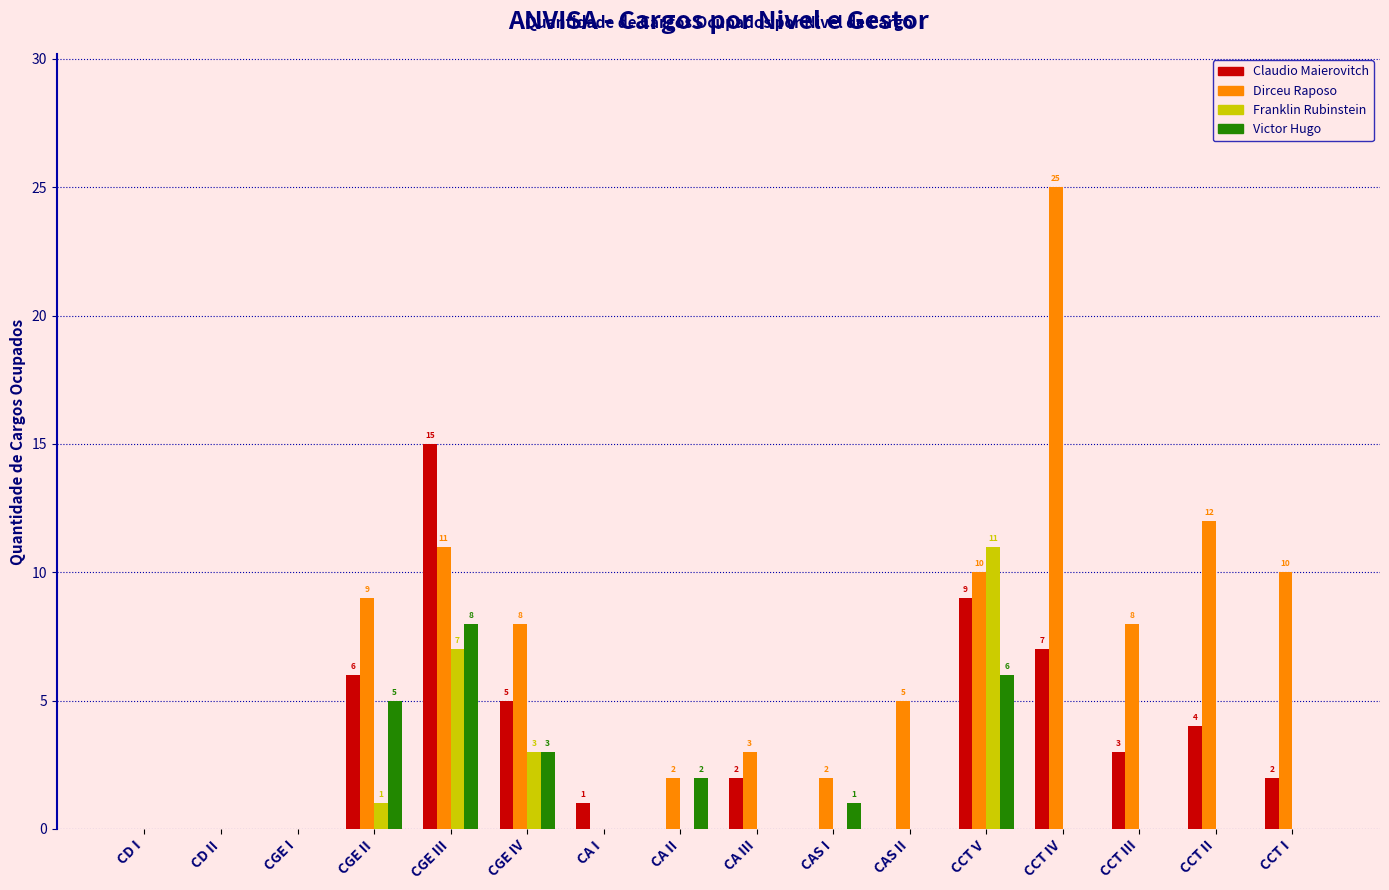

Reading left to right, what are all the values shown in this chart?

Claudio Maierovitch: CD I=0	CD II=0	CGE I=0	CGE II=6	CGE III=15	CGE IV=5	CA I=1	CA II=0	CA III=2	CAS I=0	CAS II=0	CCT V=9	CCT IV=7	CCT III=3	CCT II=4	CCT I=2
Dirceu Raposo: CD I=0	CD II=0	CGE I=0	CGE II=9	CGE III=11	CGE IV=8	CA I=0	CA II=2	CA III=3	CAS I=2	CAS II=5	CCT V=10	CCT IV=25	CCT III=8	CCT II=12	CCT I=10
Franklin Rubinstein: CD I=0	CD II=0	CGE I=0	CGE II=1	CGE III=7	CGE IV=3	CA I=0	CA II=0	CA III=0	CAS I=0	CAS II=0	CCT V=11	CCT IV=0	CCT III=0	CCT II=0	CCT I=0
Victor Hugo: CD I=0	CD II=0	CGE I=0	CGE II=5	CGE III=8	CGE IV=3	CA I=0	CA II=2	CA III=0	CAS I=1	CAS II=0	CCT V=6	CCT IV=0	CCT III=0	CCT II=0	CCT I=0